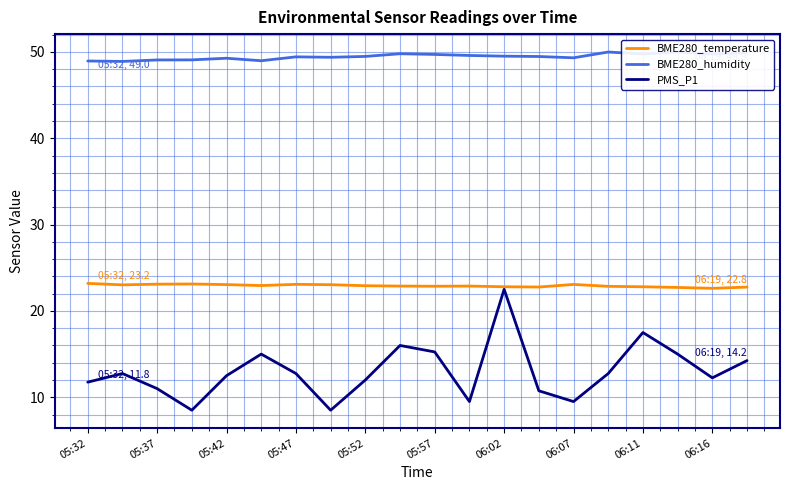

Which category has the highest value in the PMS_P1 series?

06:02